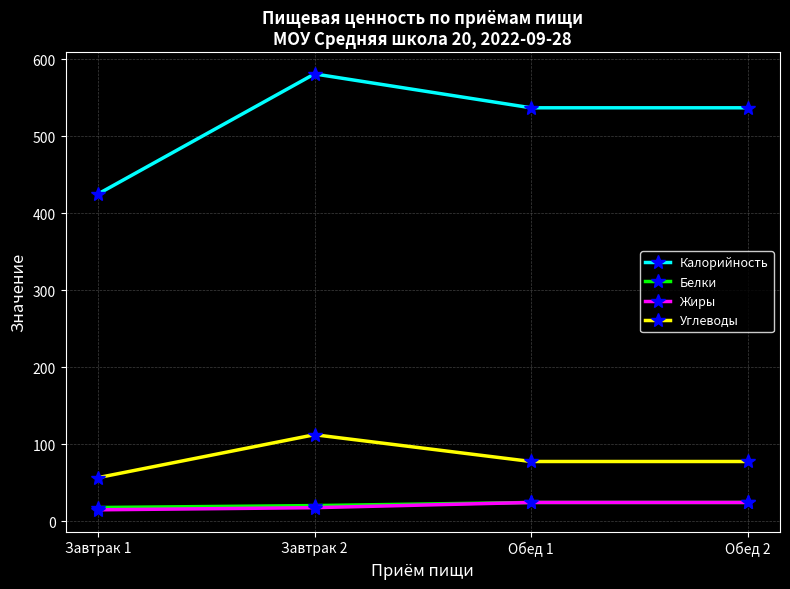

Is it true that Углеводы equals 103.6 at Обед 2?

False